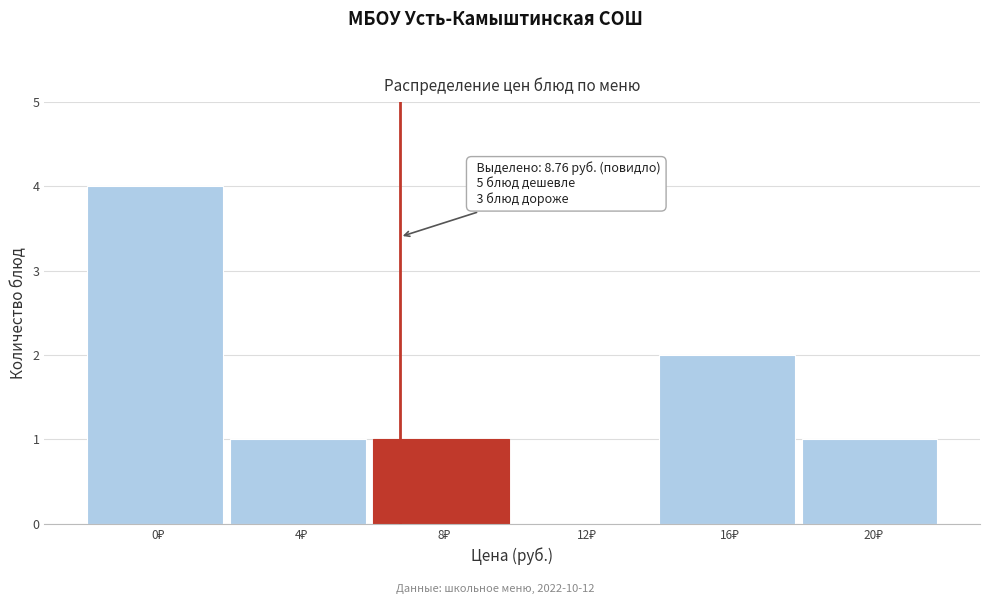

What is the sum of all values?

9